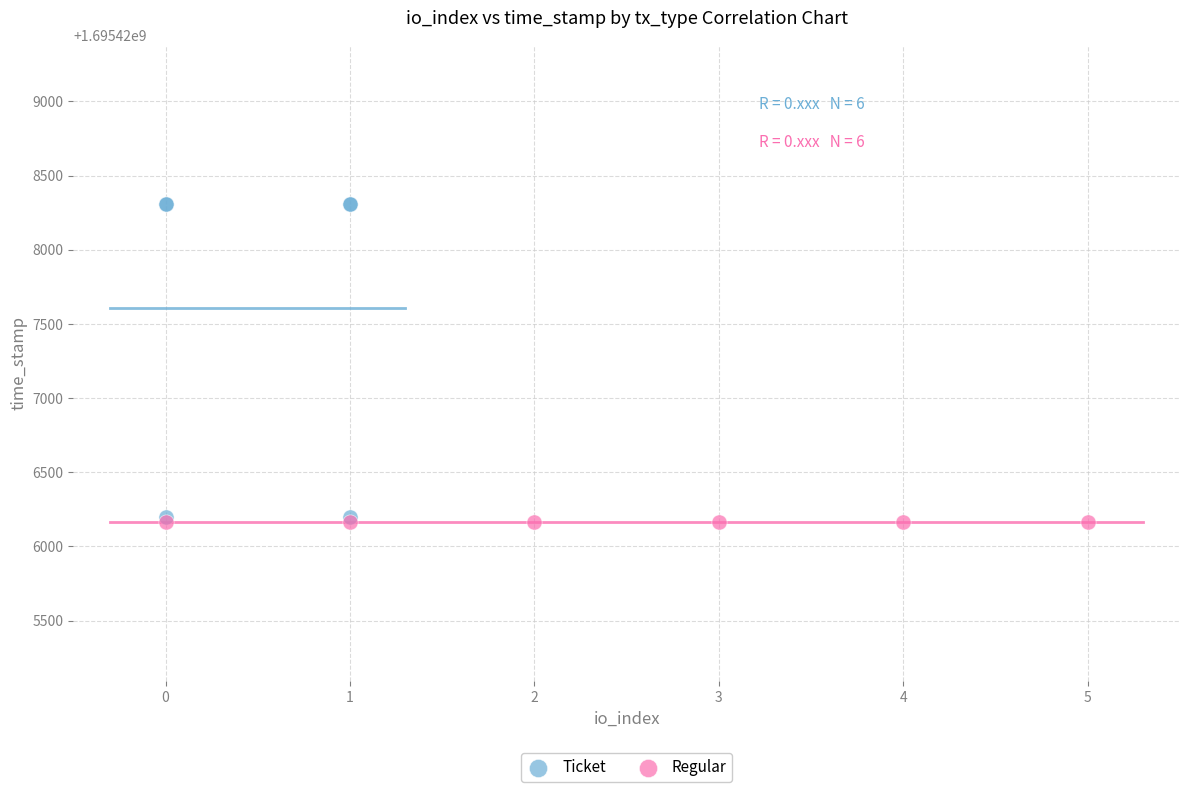

Which series reaches the maximum Y coordinate?

Ticket